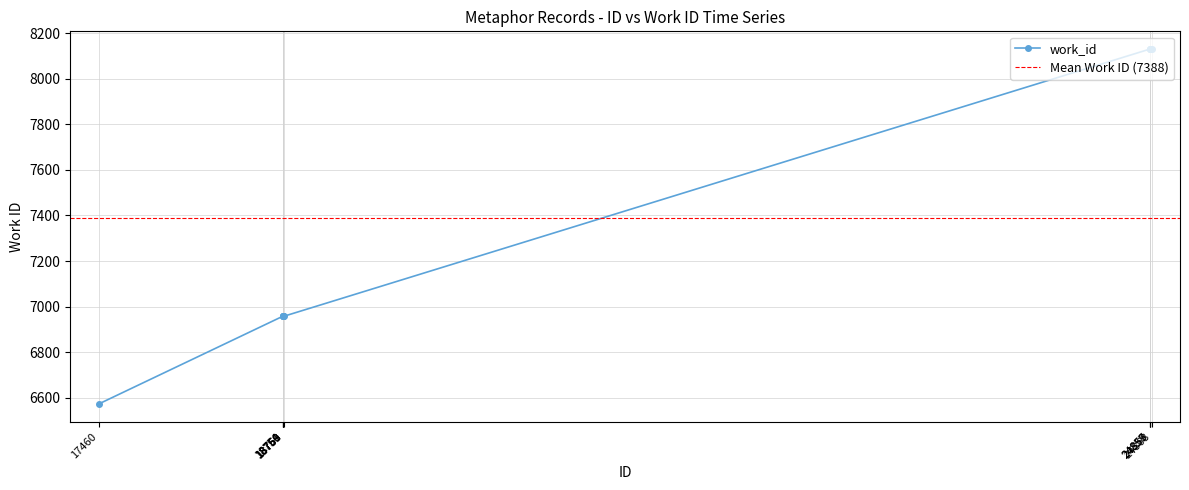

True or false: the data shows 6957 at 18754.

True